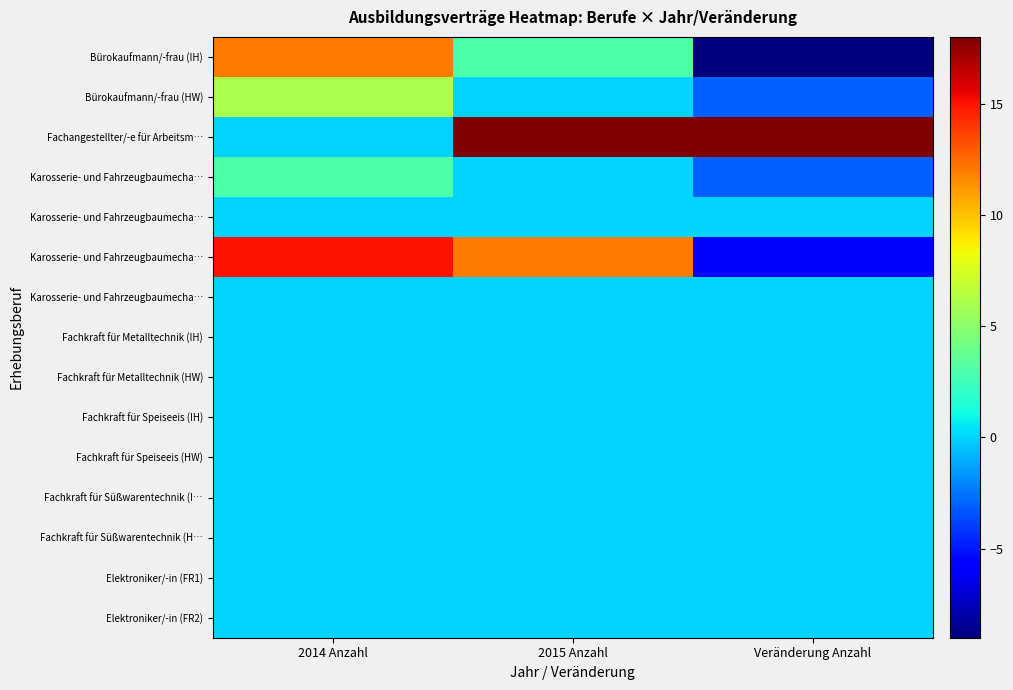

At how many categories does at least one series exceed 9?

3